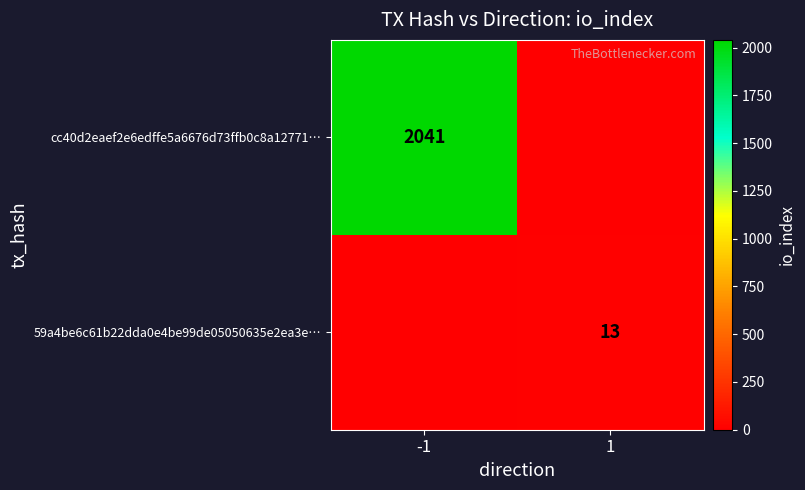

Is it true that 59a4be6c61b22dda0e4be99de05050635e2ea3e… equals 13 at 1?

True